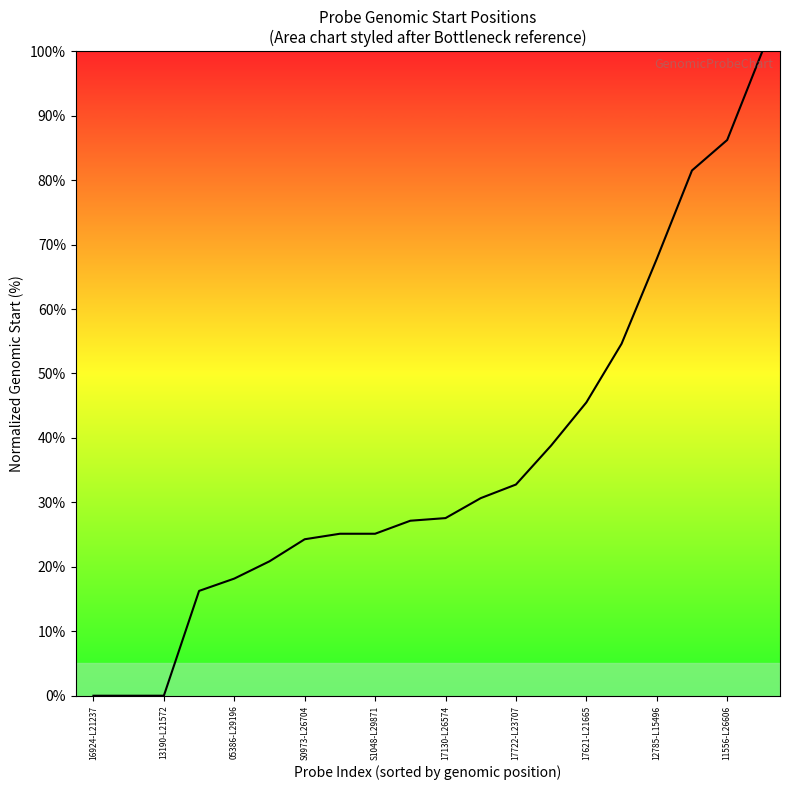

What is the greatest value displayed?

100.0